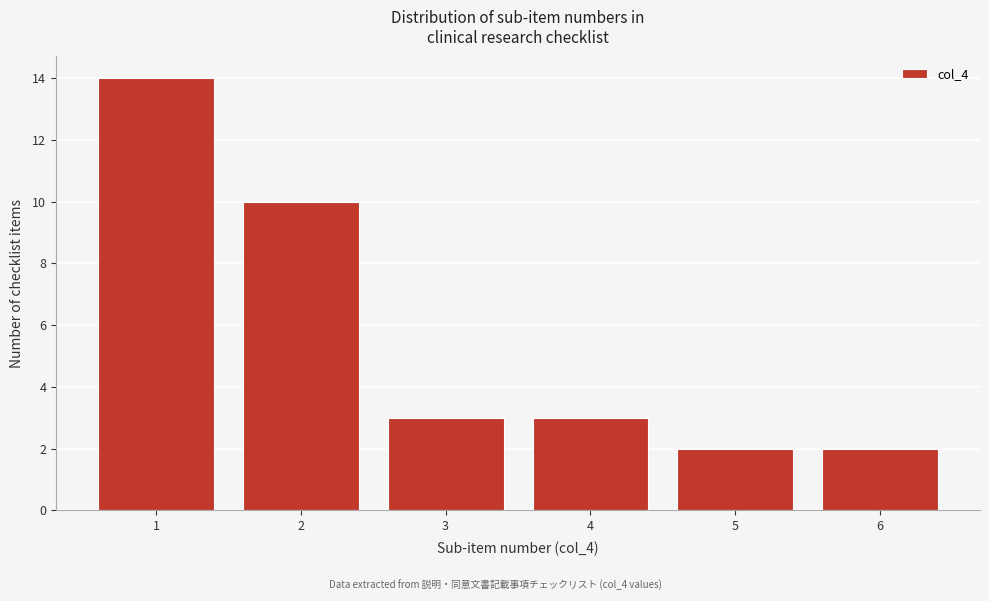

How tall is the bar that spans 2.5 to 3.5 on the x-axis? The values are not printed on the chart, so give them approximately, as read against the axis.

3